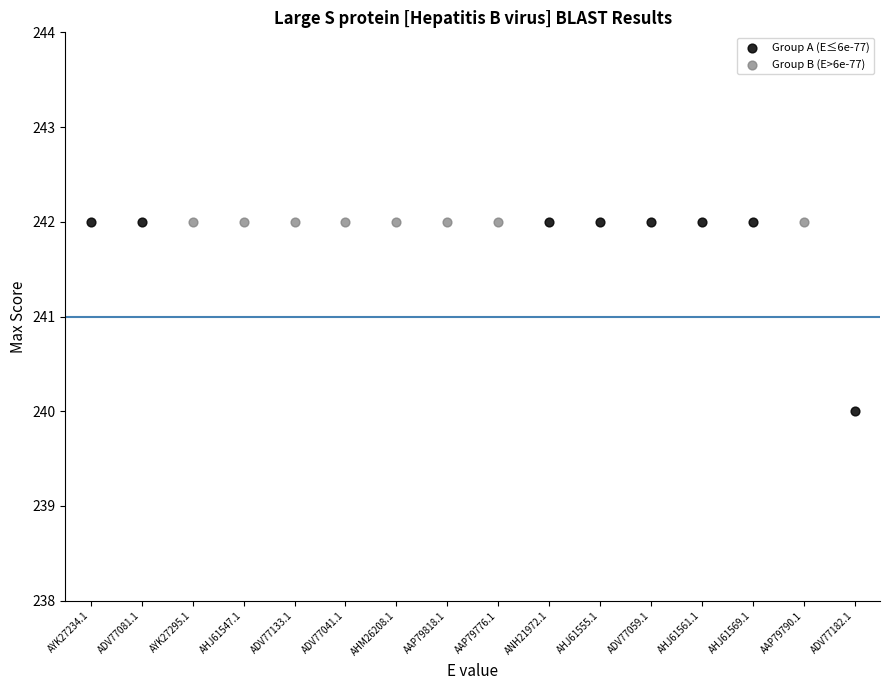

Which series reaches the minimum Y coordinate?

Group A (E≤6e-77)